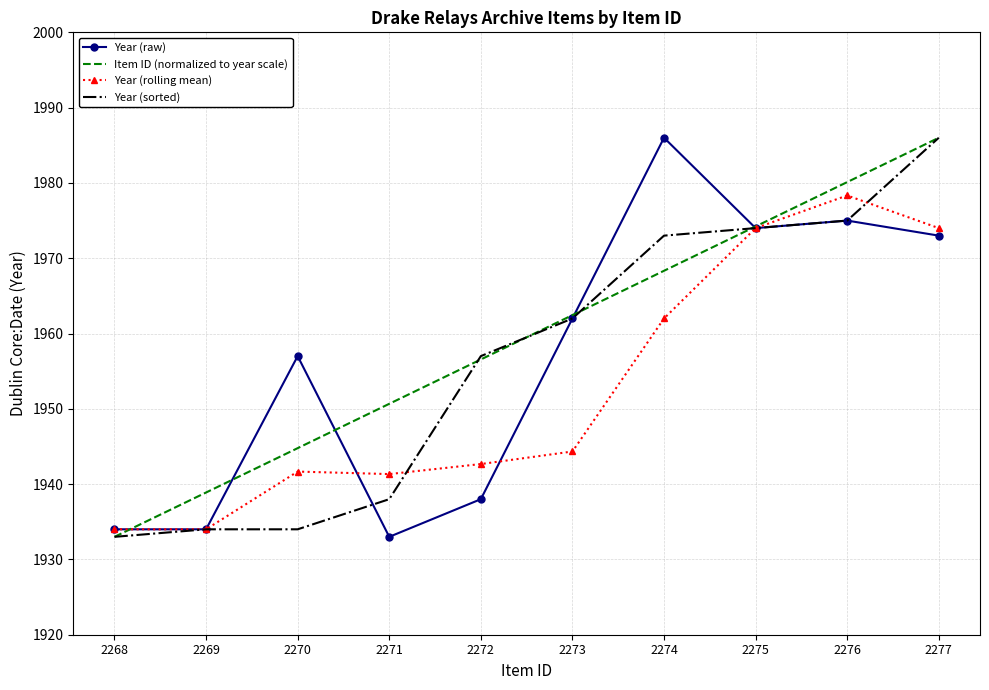

True or false: Item ID (normalized to year scale) has a value of 1974.2 at 2275.

True